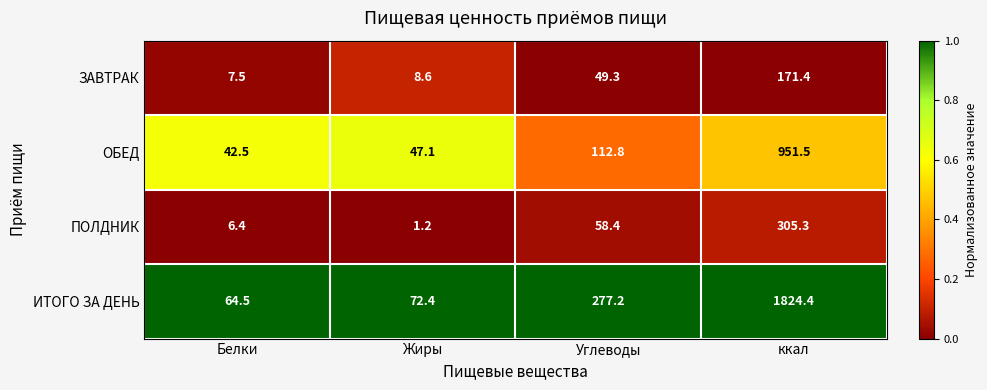

Which series has the largest total across all categories?

ИТОГО ЗА ДЕНЬ